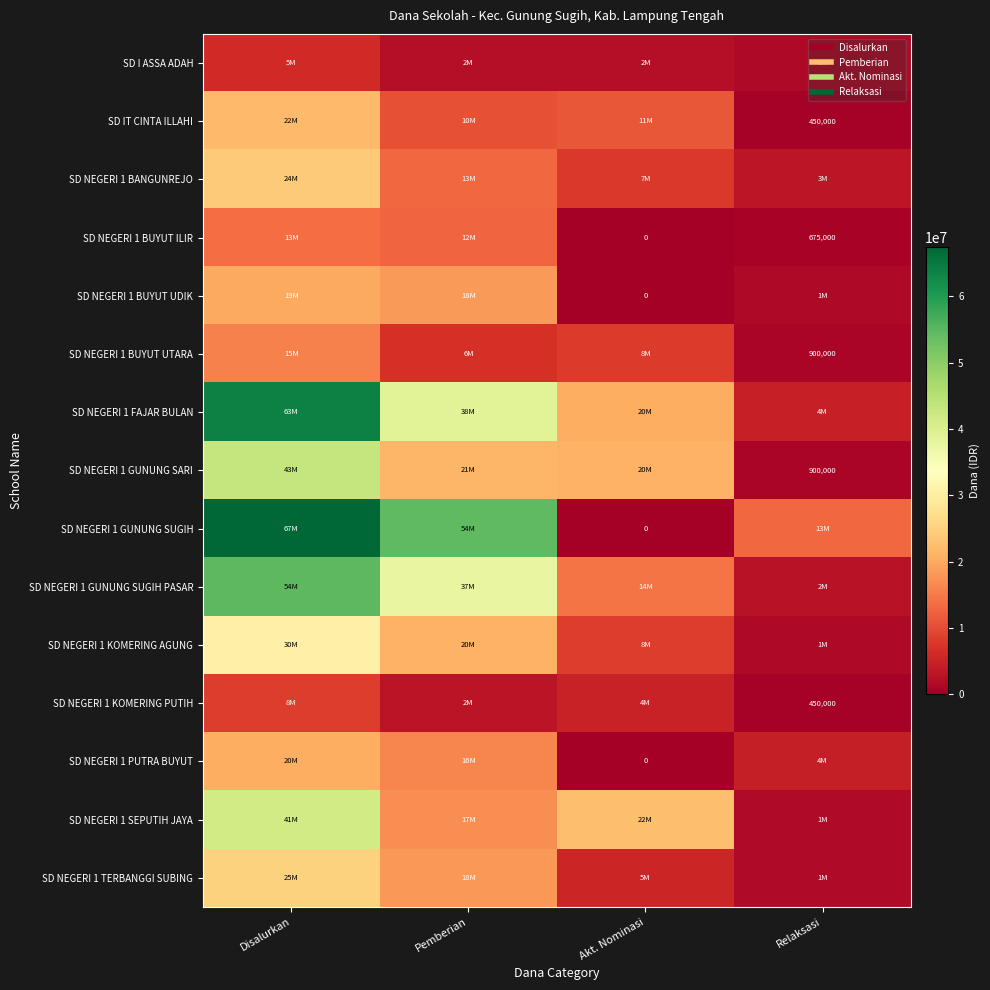

List the series in order of their peak value, highest first.

SD NEGERI 1 GUNUNG SUGIH, SD NEGERI 1 FAJAR BULAN, SD NEGERI 1 GUNUNG SUGIH PASAR, SD NEGERI 1 GUNUNG SARI, SD NEGERI 1 SEPUTIH JAYA, SD NEGERI 1 KOMERING AGUNG, SD NEGERI 1 TERBANGGI SUBING, SD NEGERI 1 BANGUNREJO, SD IT CINTA ILLAHI, SD NEGERI 1 PUTRA BUYUT, SD NEGERI 1 BUYUT UDIK, SD NEGERI 1 BUYUT UTARA, SD NEGERI 1 BUYUT ILIR, SD NEGERI 1 KOMERING PUTIH, SD I ASSA ADAH